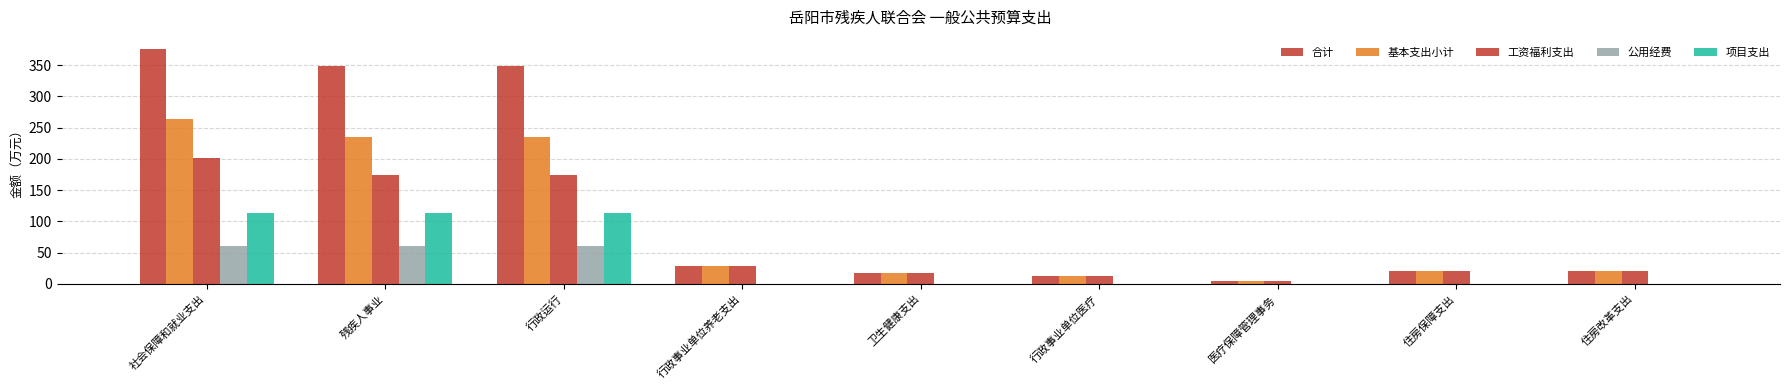

How many data points in 工资福利支出 are above 20?

6